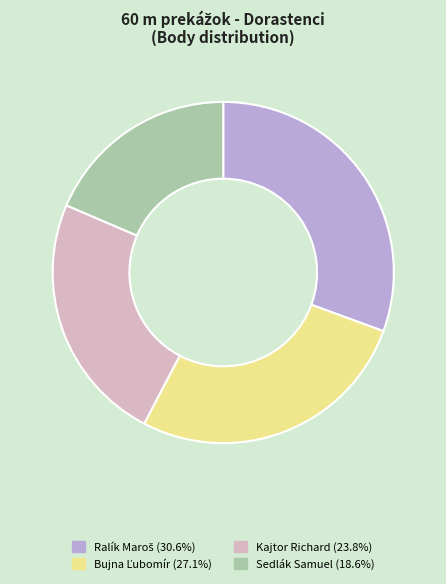

Is there a majority slice in this chart?

No